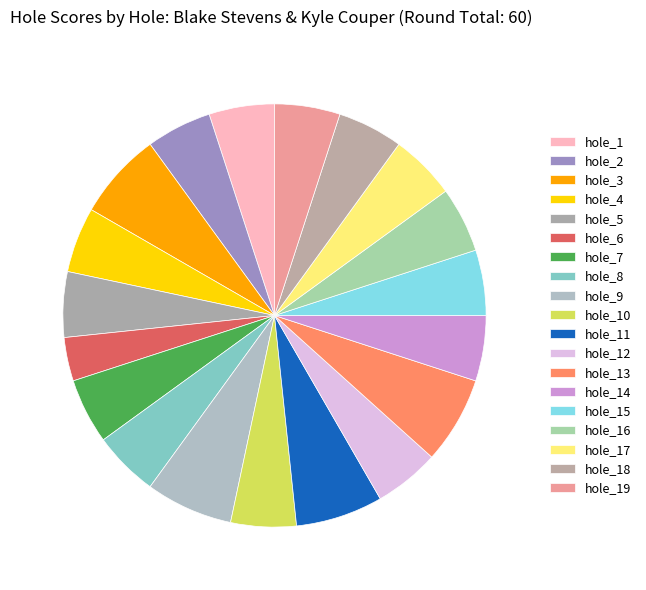

What portion of the pie excludes hole_16?

95.0%